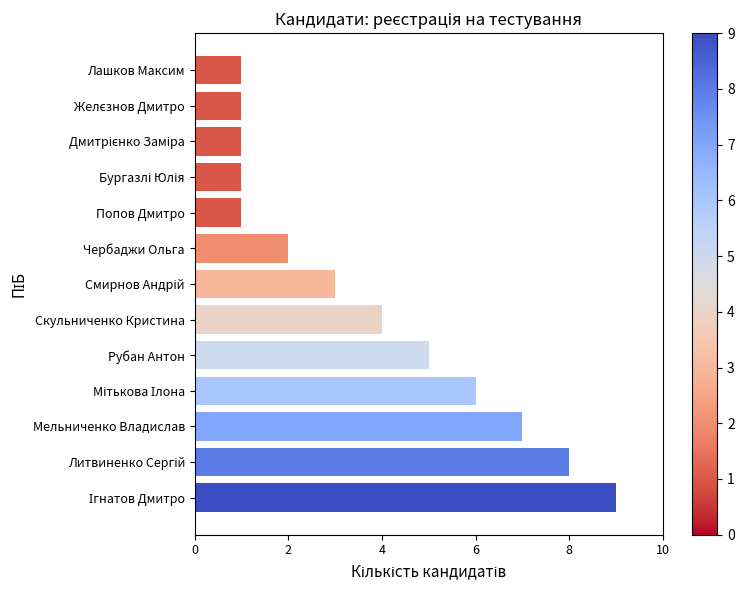

What is the difference between the maximum and minimum values?

8